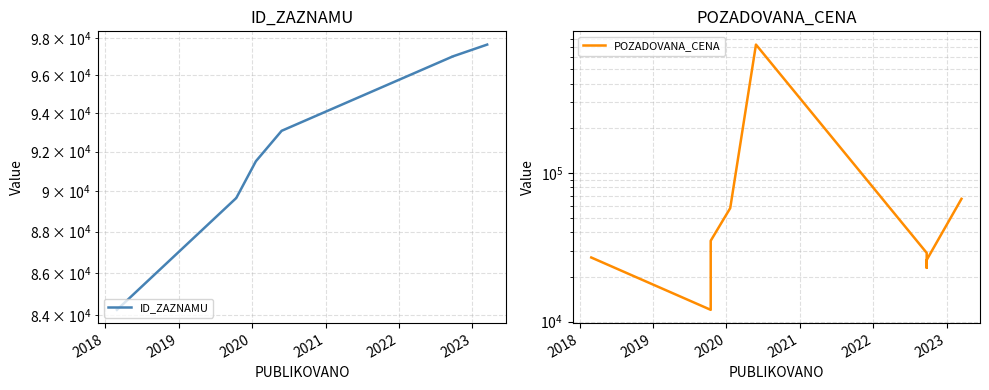

Does the chart have visible grid lines?

Yes